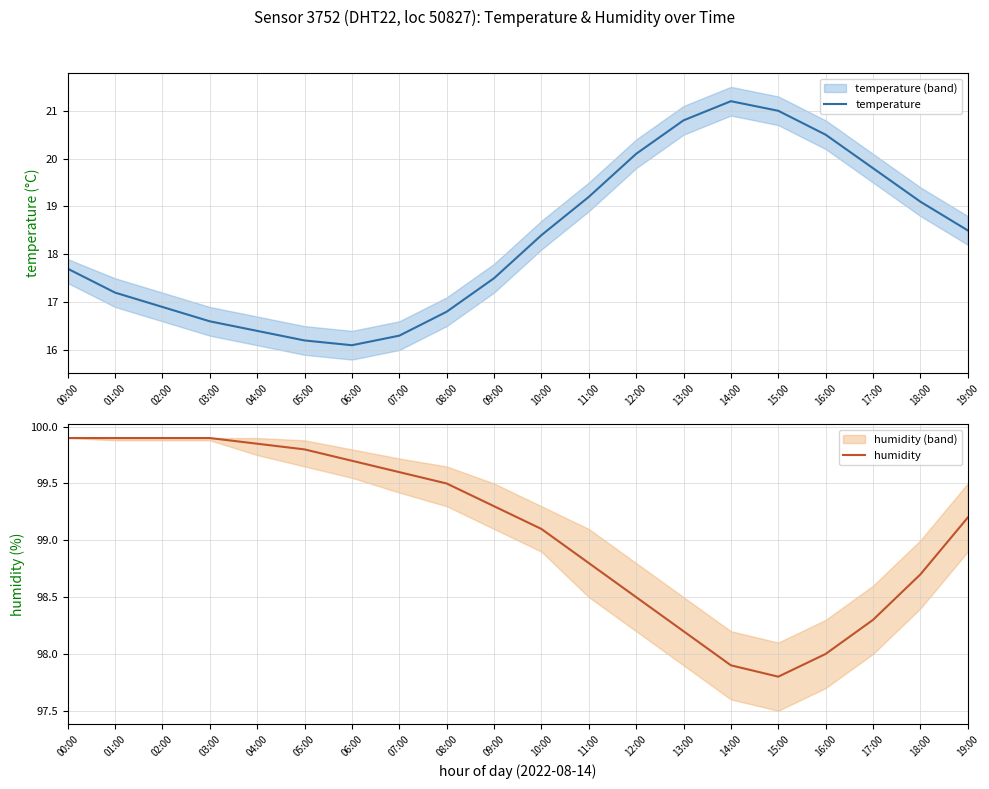

Which label corresponds to the largest value in the chart?

00:00